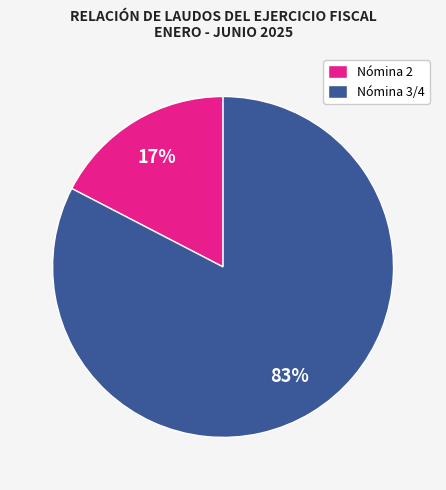

To the nearest percent, what is the combined percentage of Nómina 2 and Nómina 3/4?

100%